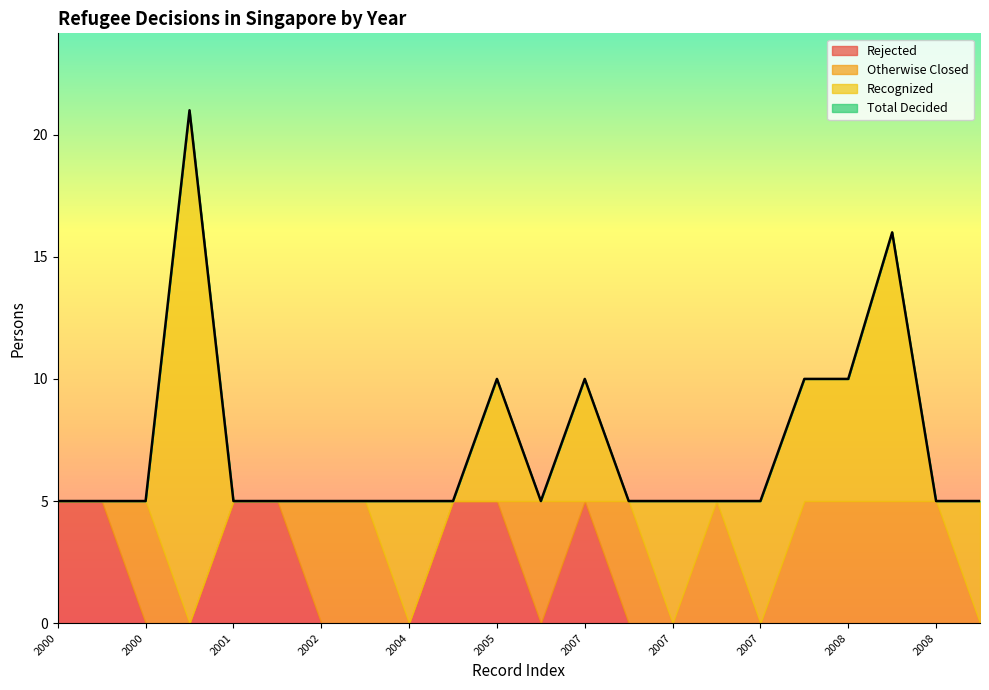

How many lines are shown in the chart?

4